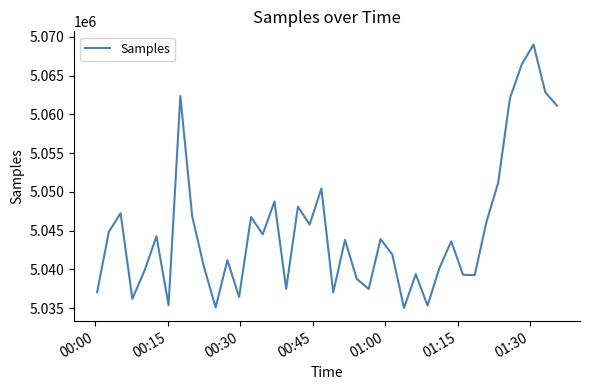

What is the difference between the maximum and minimum values?

34023